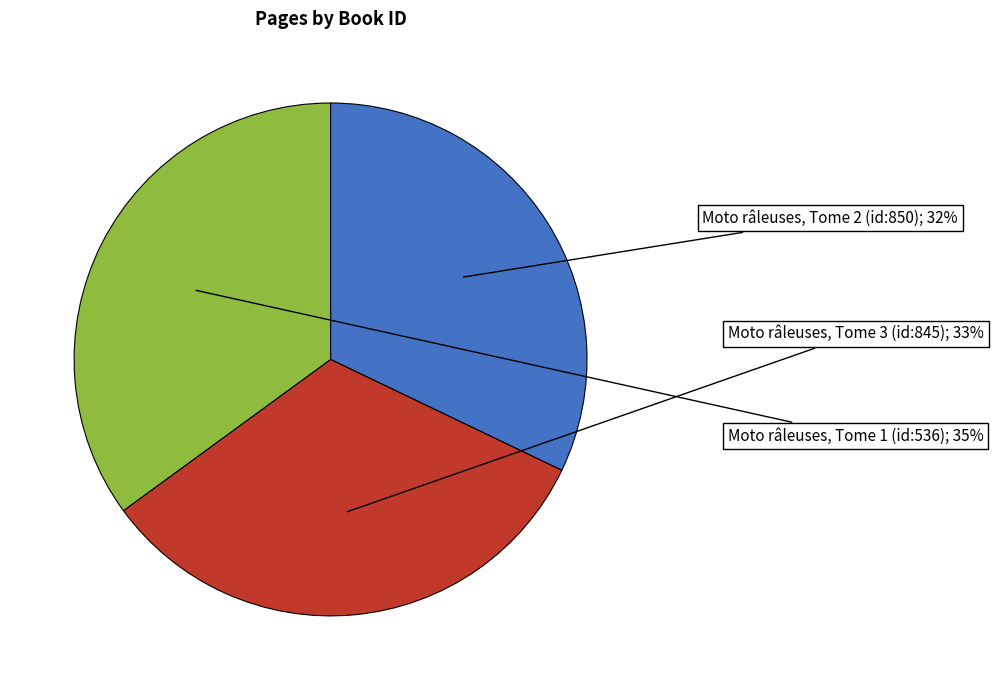

Does any single category account for the majority?

No